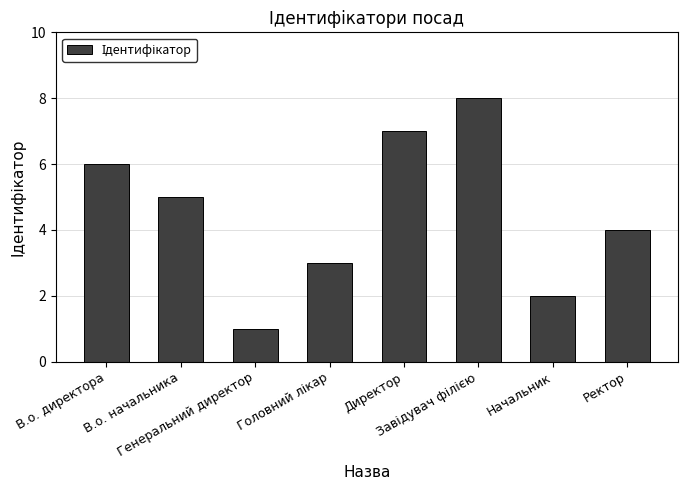

Are the bars grouped side by side (vs. stacked)?

No